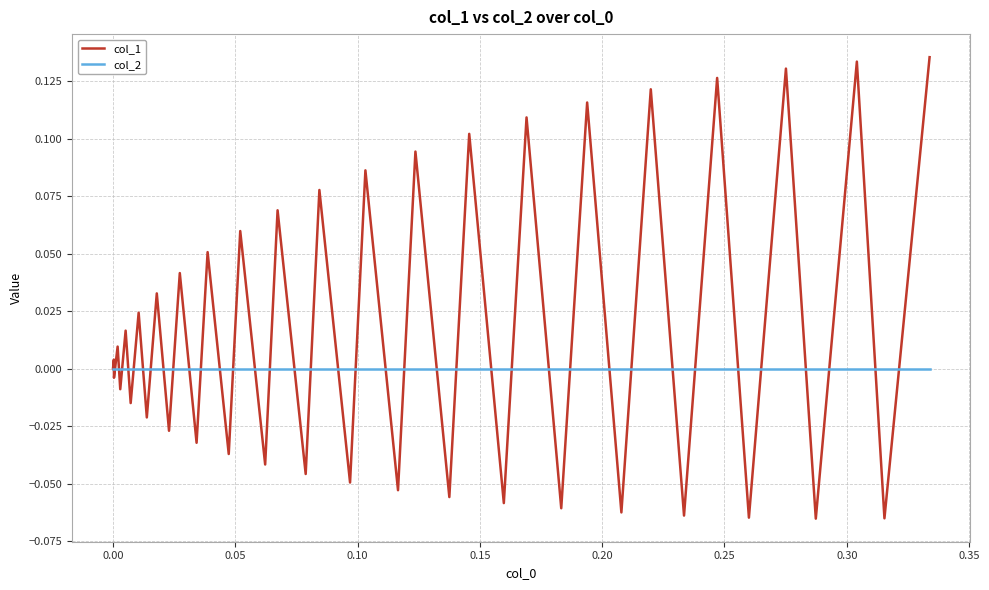

Rank the series by their maximum value, from lowest to highest.

col_2, col_1